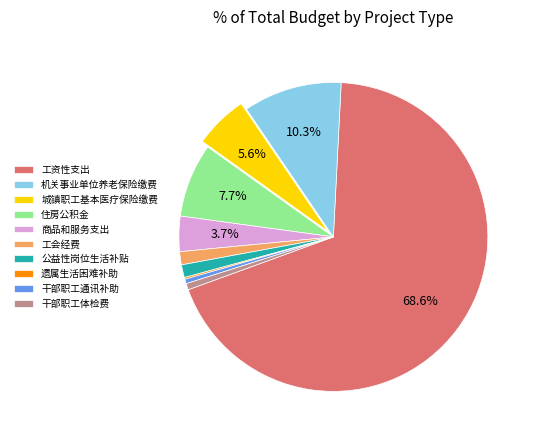

Is 机关事业单位养老保险缴费 the majority of the pie?

No